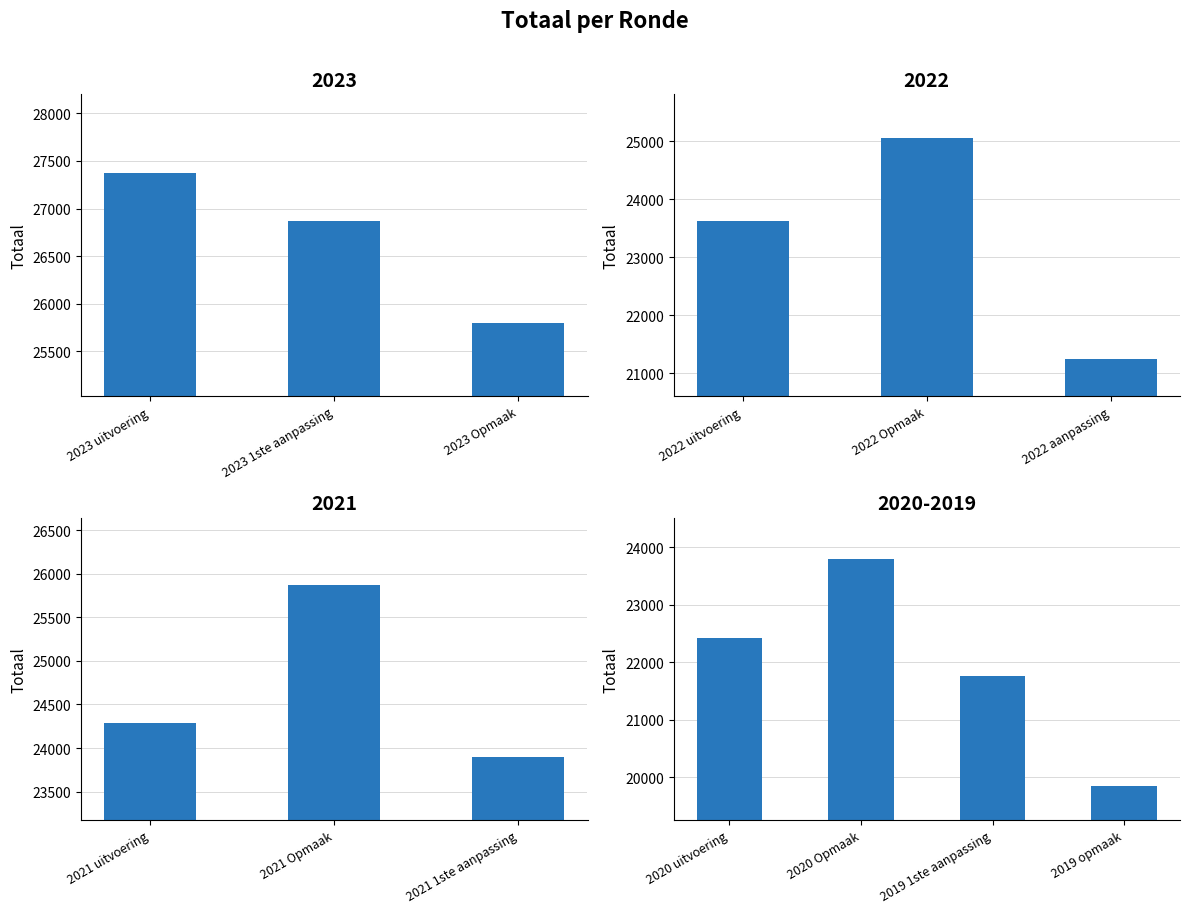

How many series are shown in this chart?

1